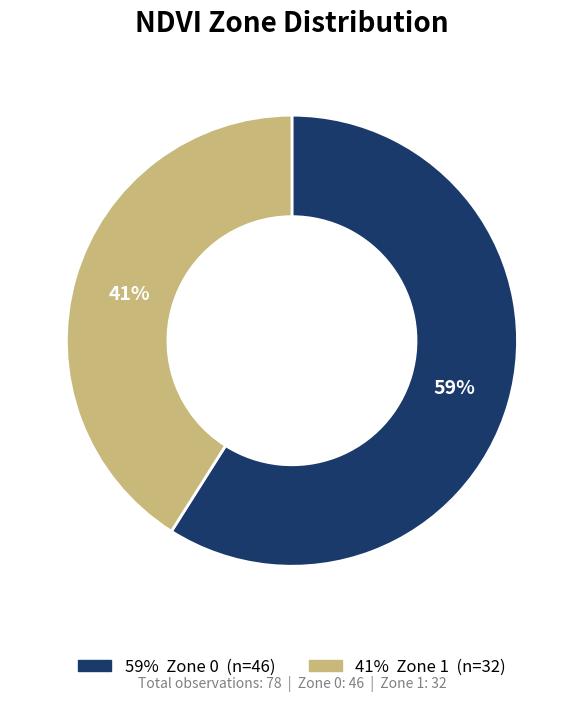

Does any single category account for the majority?

Yes